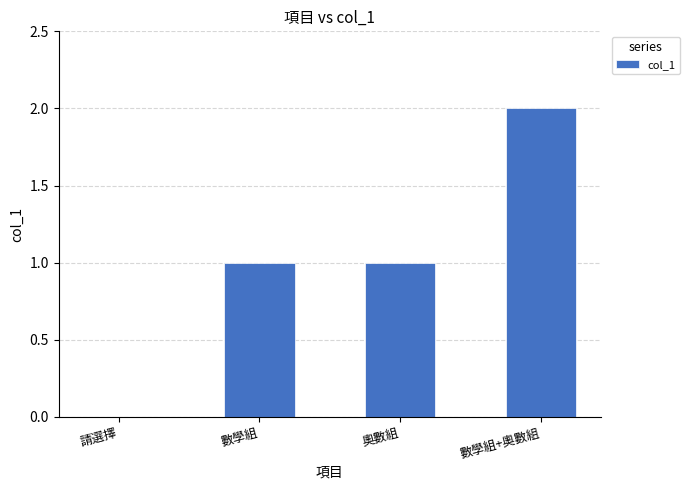

Which category has the highest value across all series?

數學組+奧數組